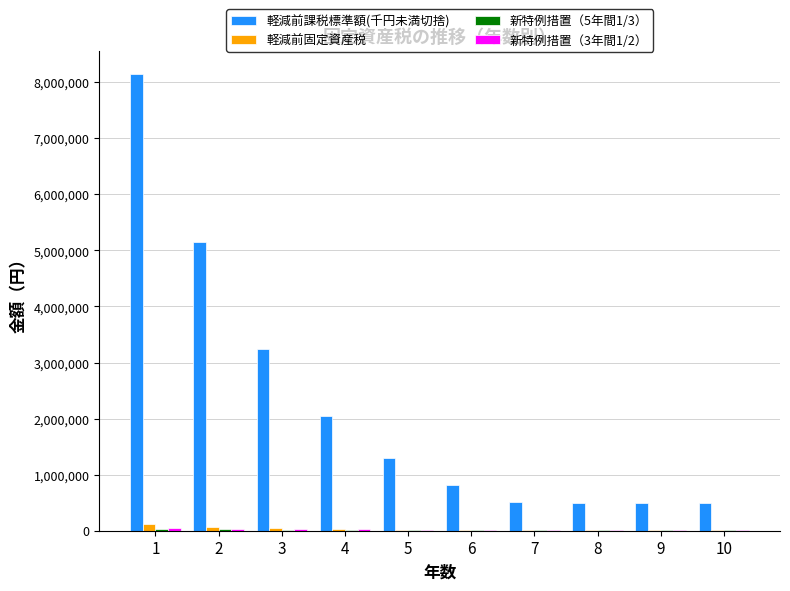

Which series has the largest total across all categories?

軽減前課税標準額(千円未満切捨)